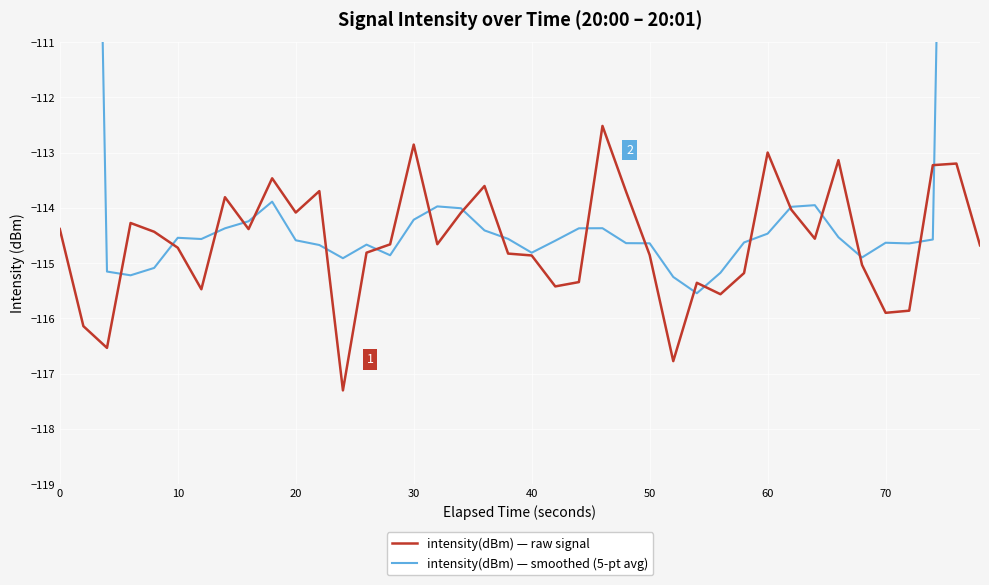

The intensity(dBm) — raw signal series shows -201.0 at 40. True or false?

False